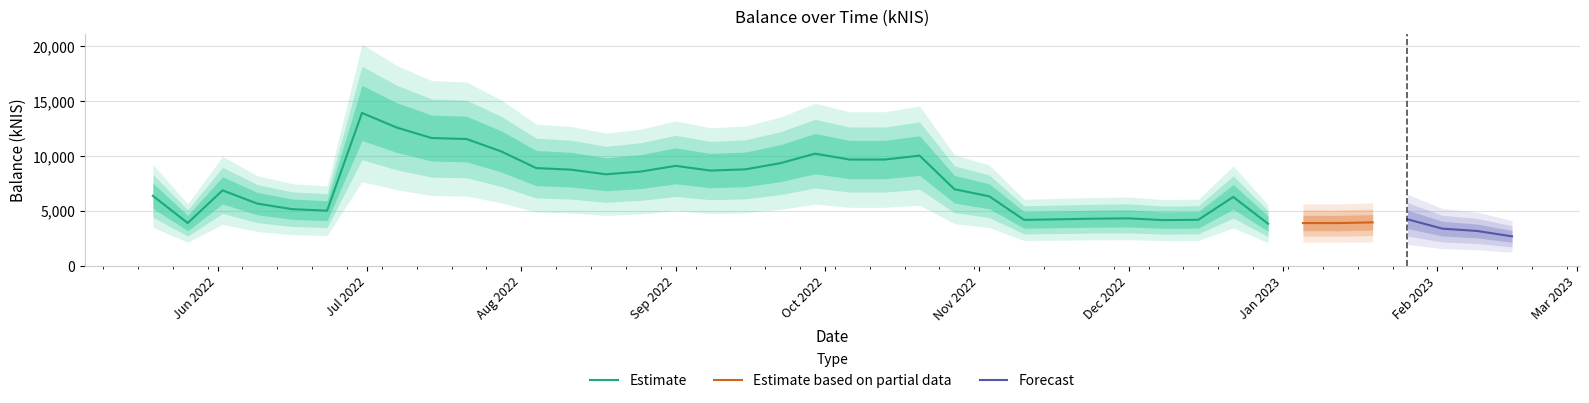

What is the approximate value at 26?

4237.8